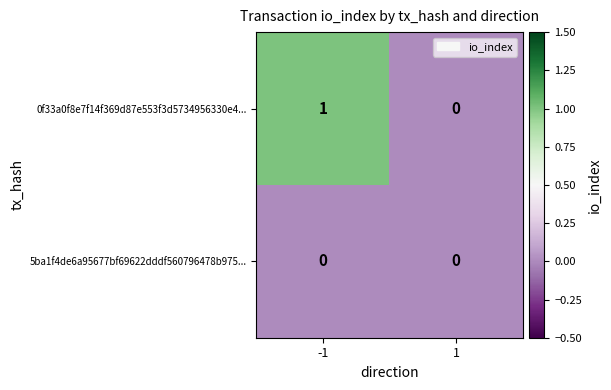

What is the total value across all series at -1?

1